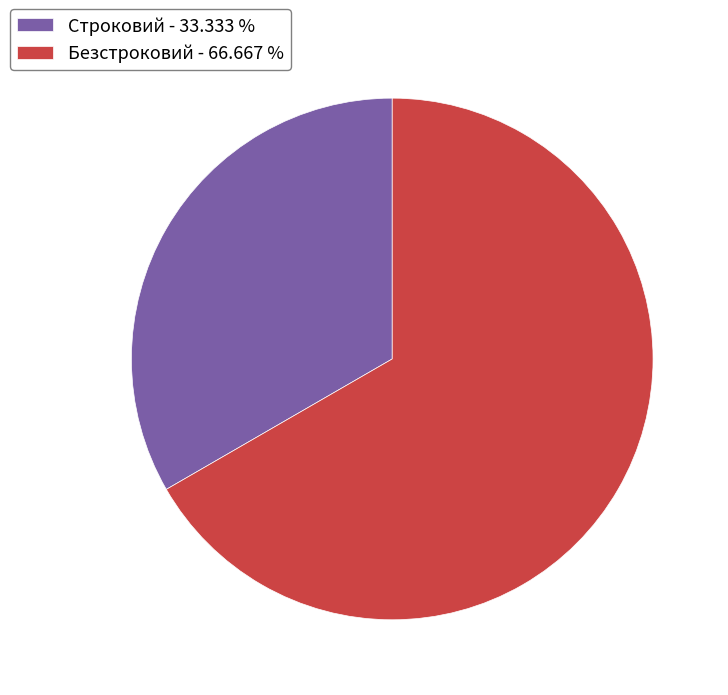

Which category has the smallest portion of the pie?

Строковий